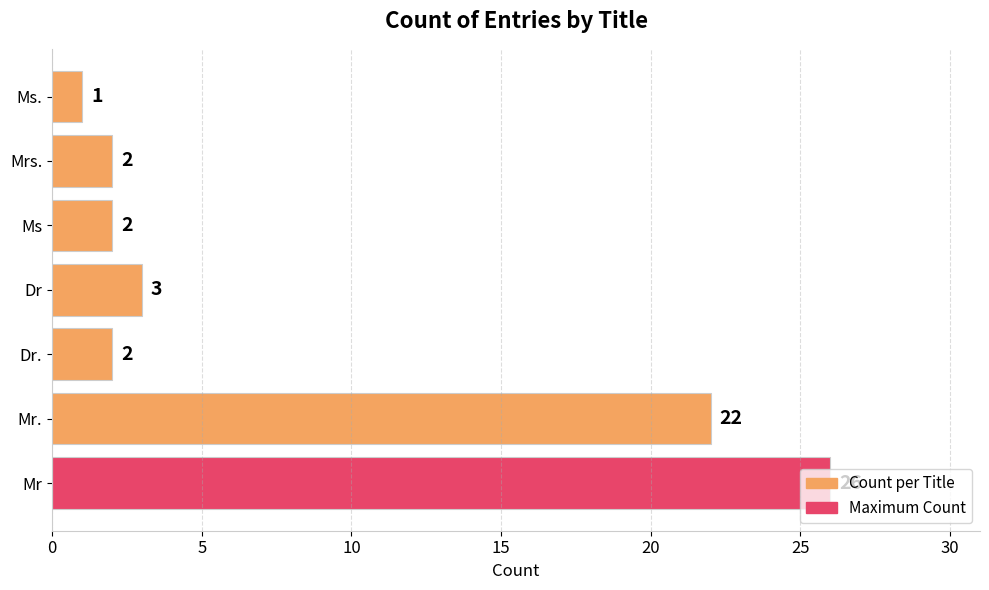

Does the chart contain any negative values?

No